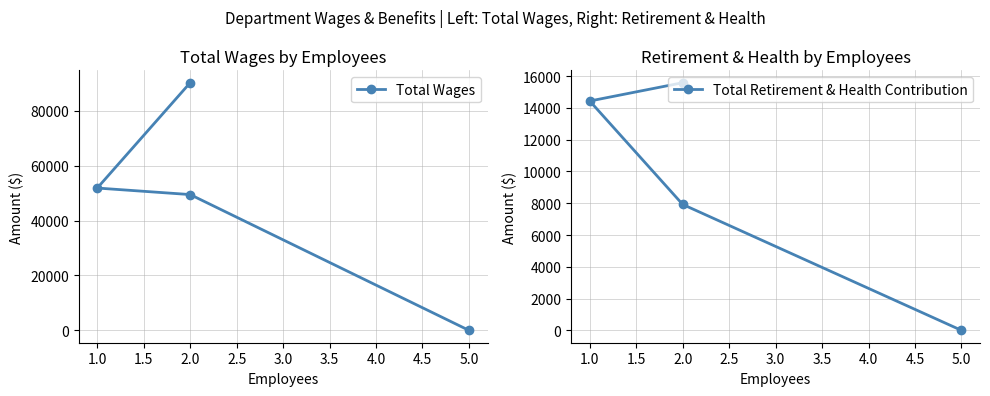

Between 1.0 and 5.0, which is larger?

1.0